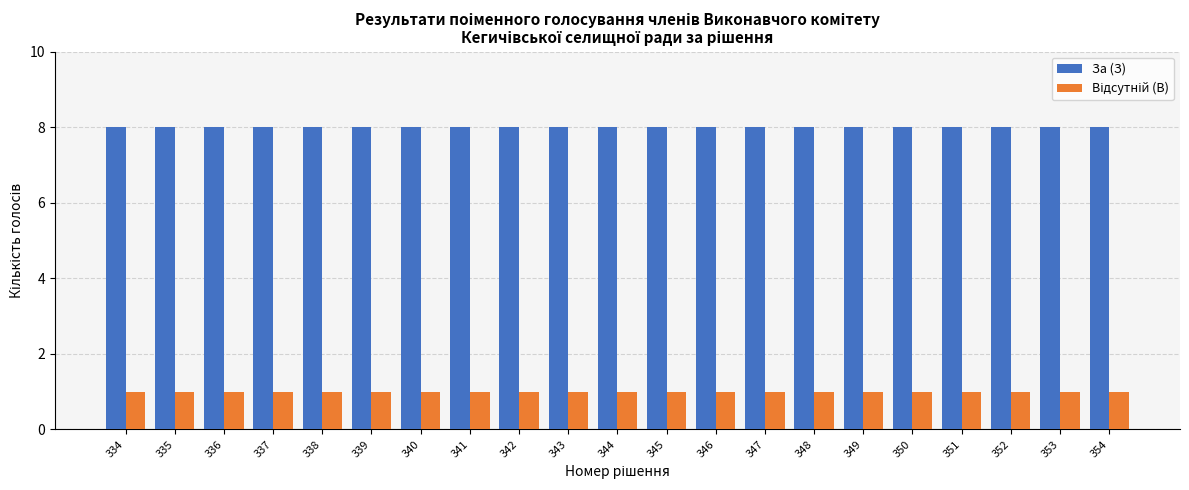

What is the maximum value shown in the chart?

8